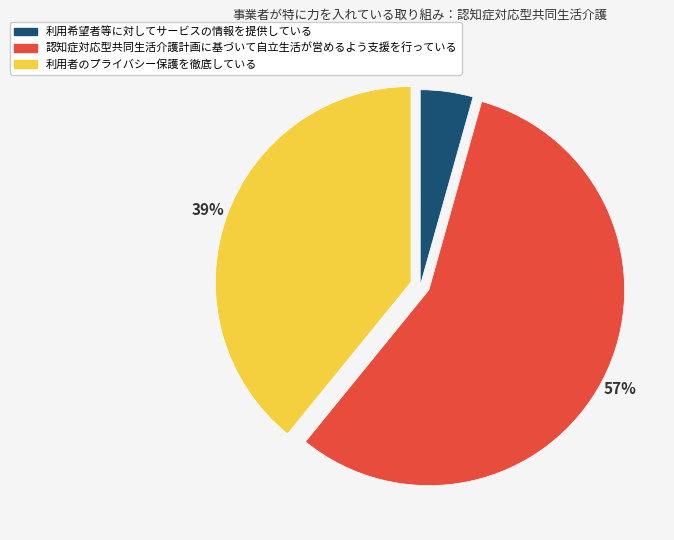

Does any single category account for the majority?

Yes